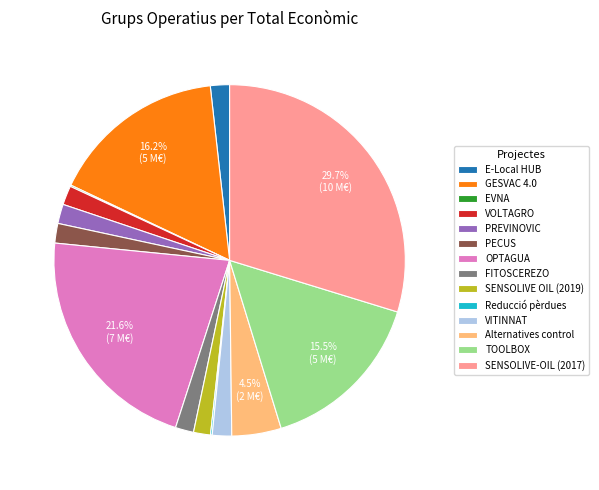

Which category has the biggest portion of the pie?

SENSOLIVE-OIL (2017)